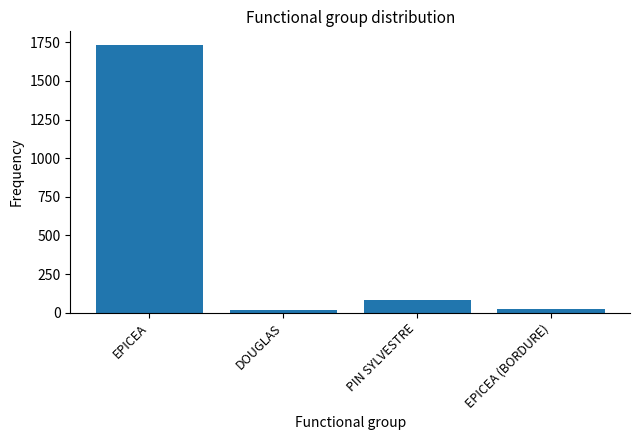

What is the label of the 1st bar from the left?

EPICEA